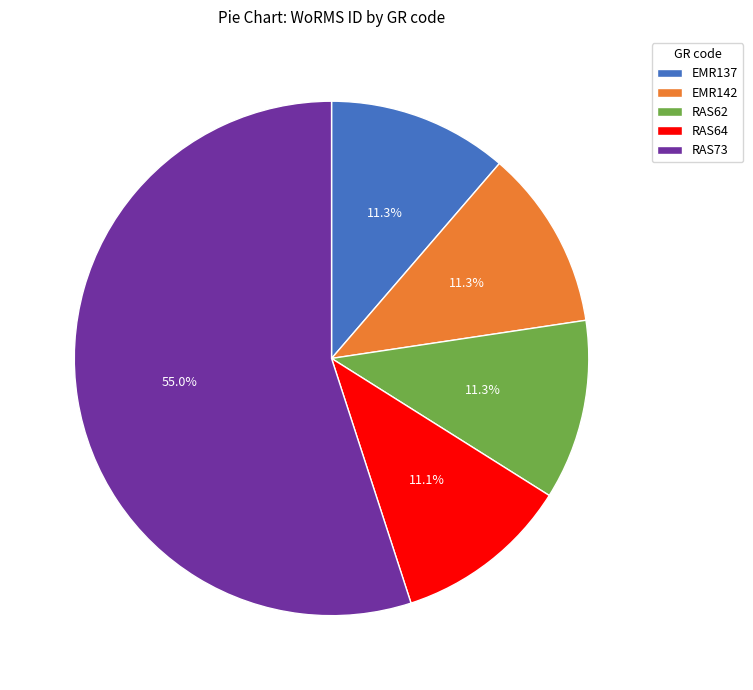

Which slice represents more than half of the pie?

RAS73